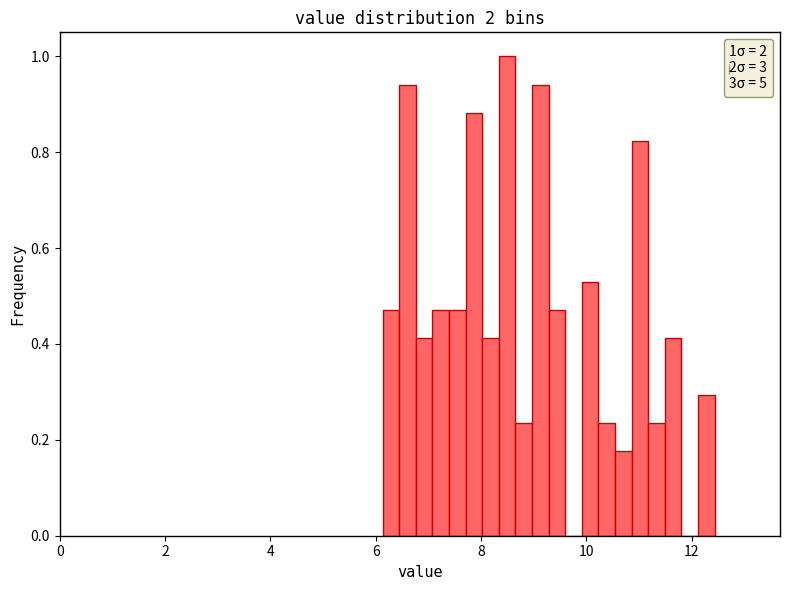

Read against the x-axis, roughly where is the centre of the tallest bar?

8.4